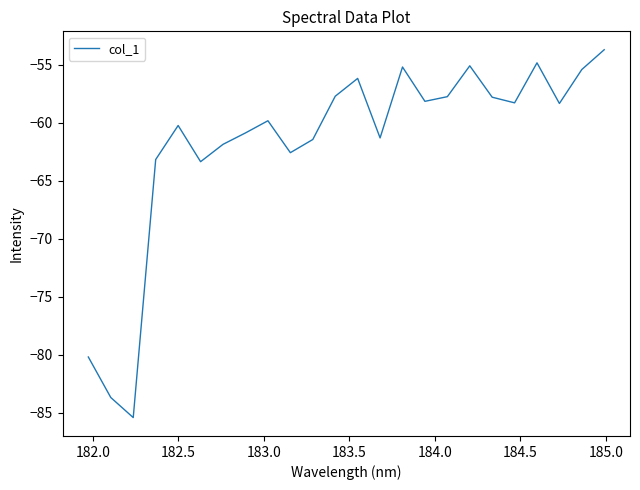

What is the maximum value shown in the chart?

-53.7